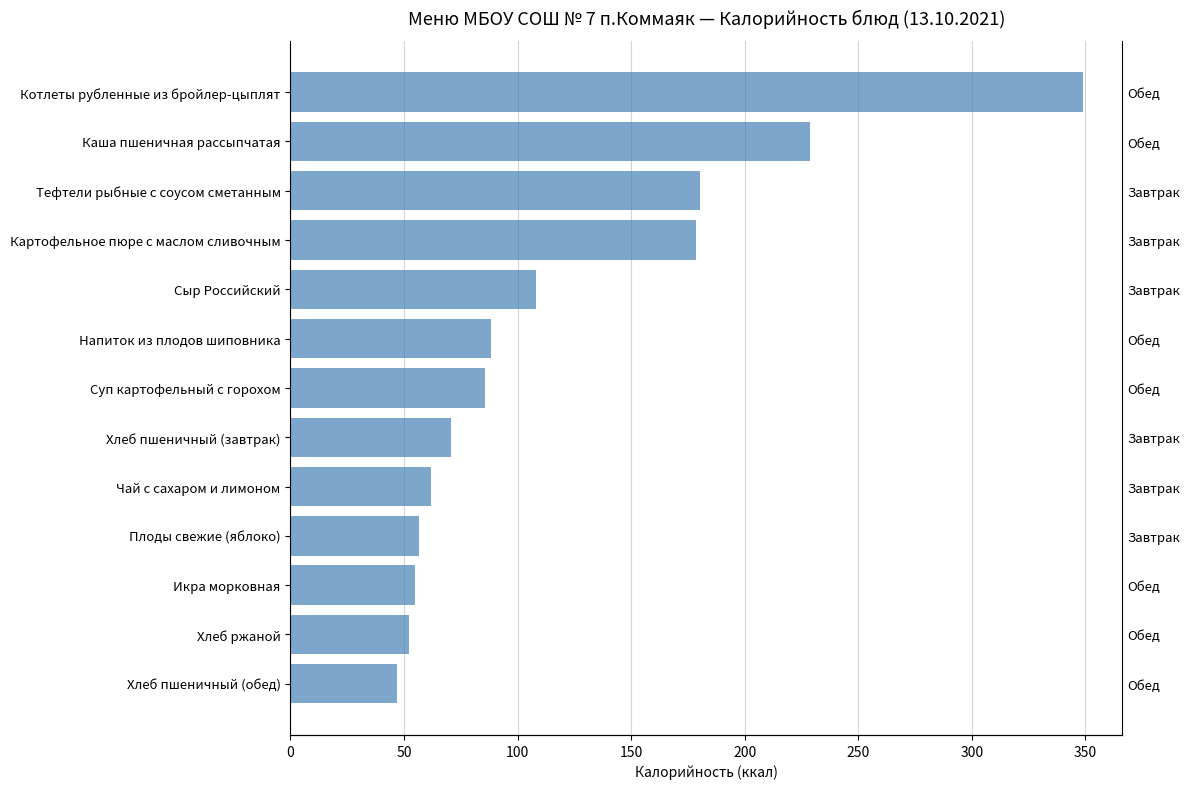

How many distinct data groups are displayed?

1